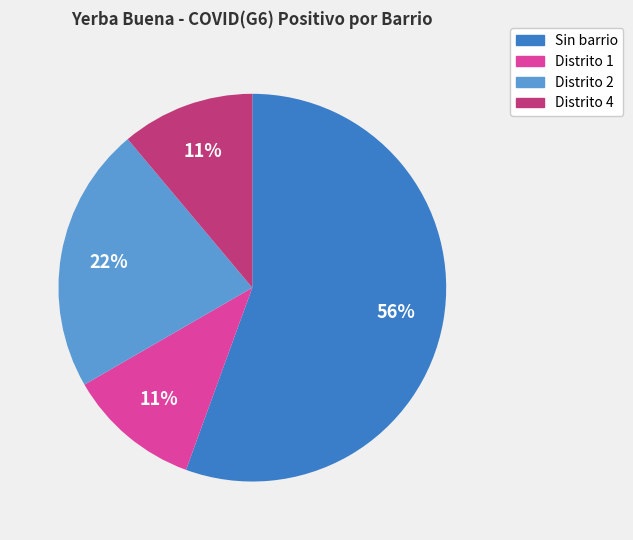

To the nearest percent, what portion does Distrito 4 represent?

11%